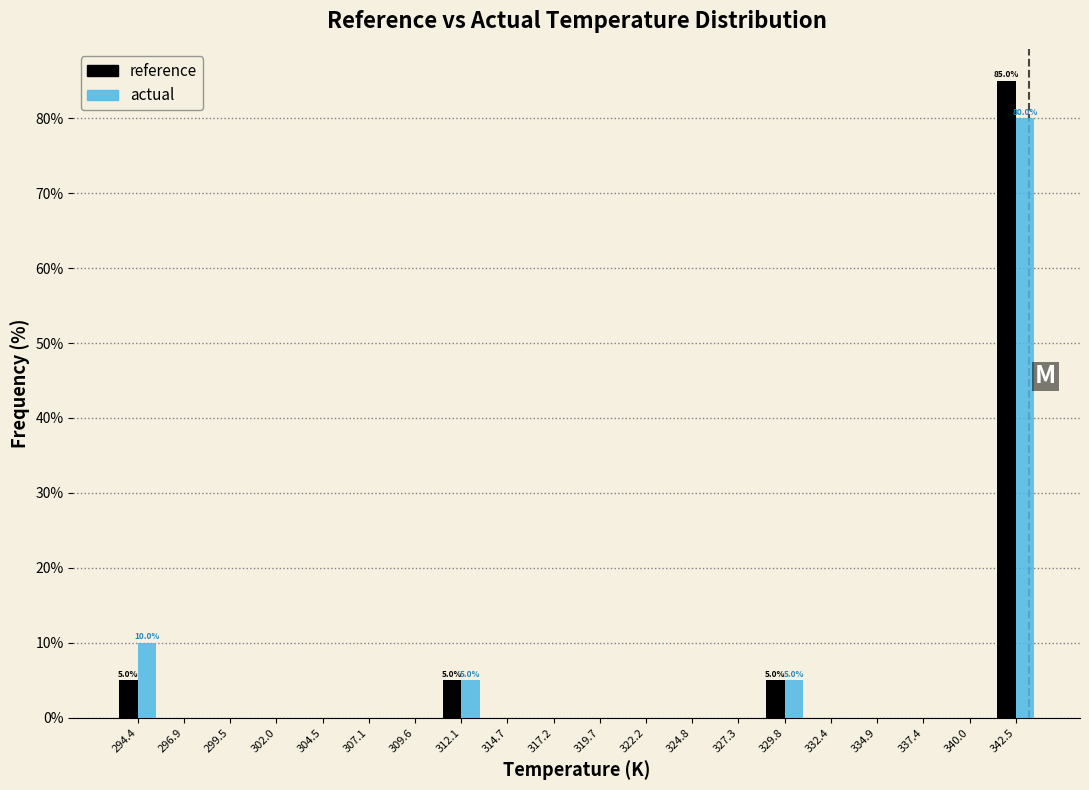

In the reference series, which range on the x-axis has the tallest bar?

341.0 to 343.5